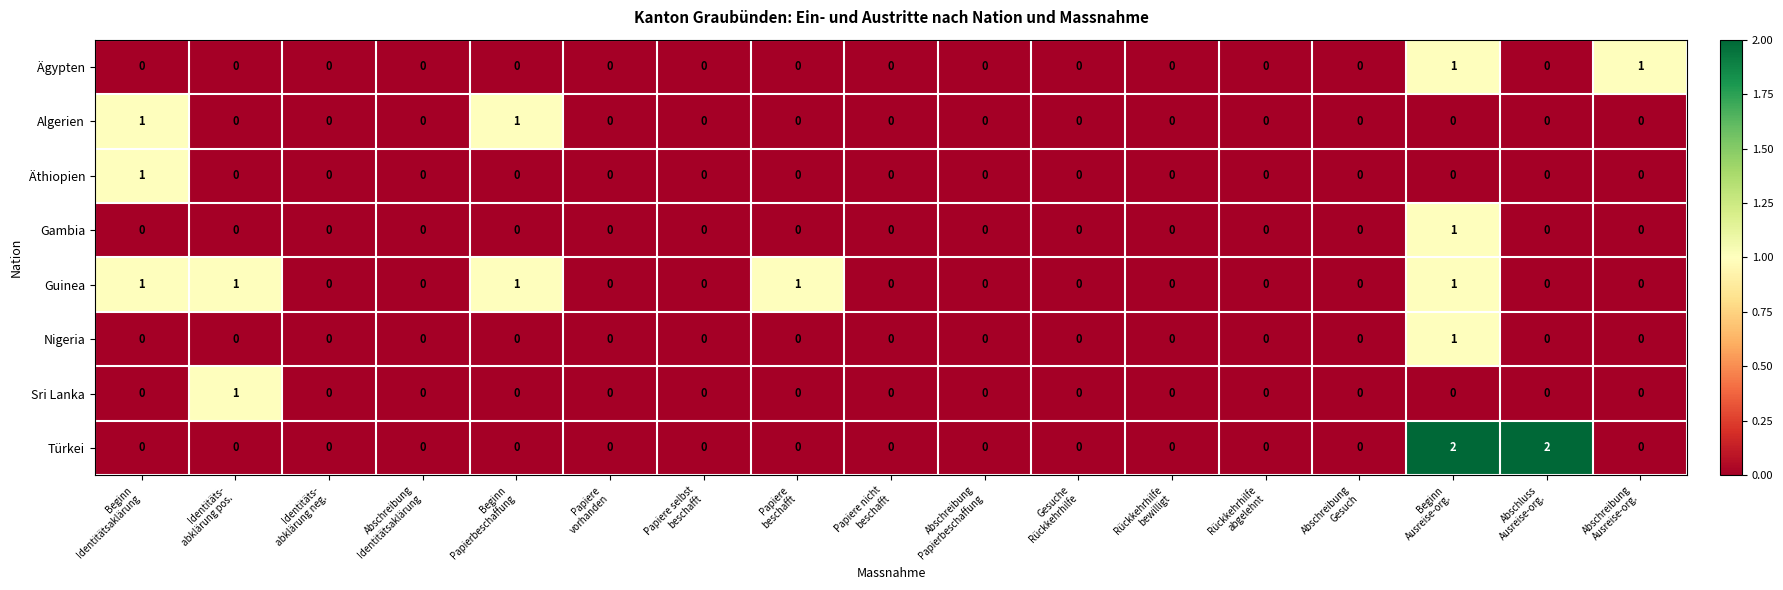

How many data points does each series have?

17